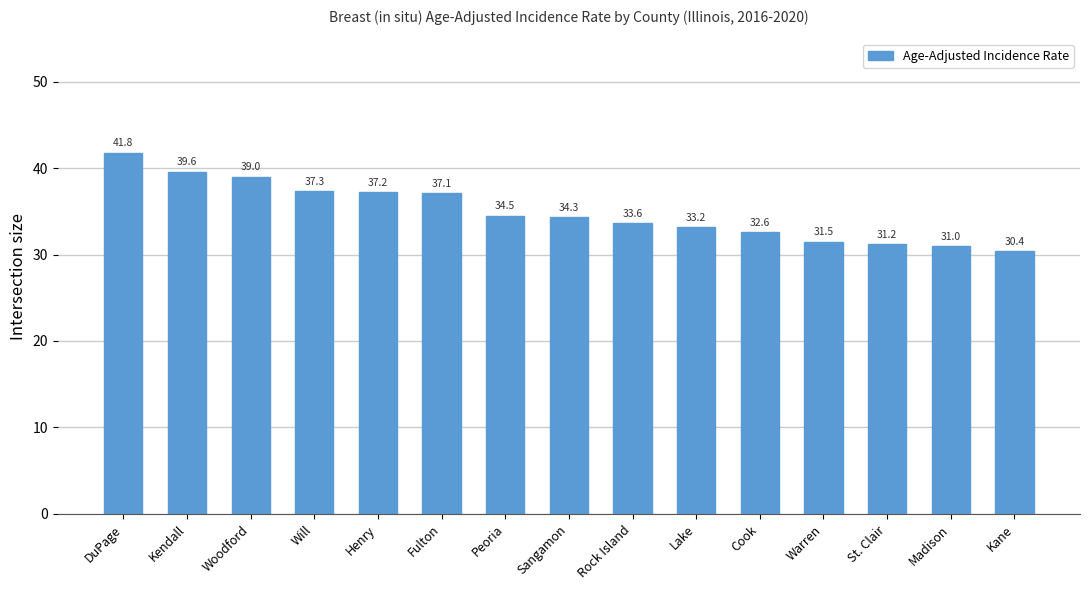

Are the bars horizontal?

No